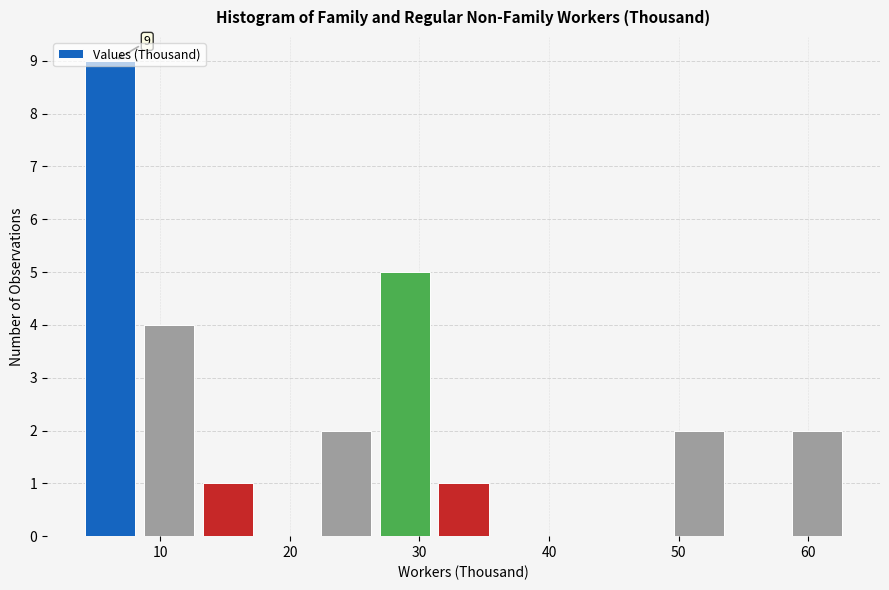

Which range on the x-axis has the tallest bar?

4 to 9